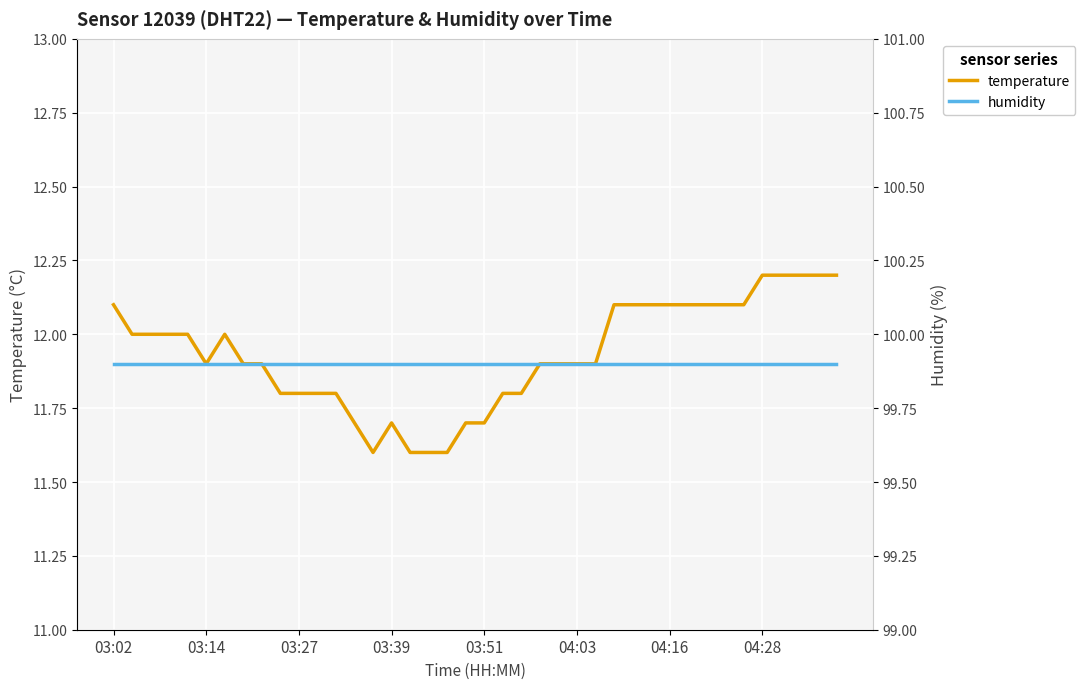

What is the approximate value of humidity at 21?

99.9